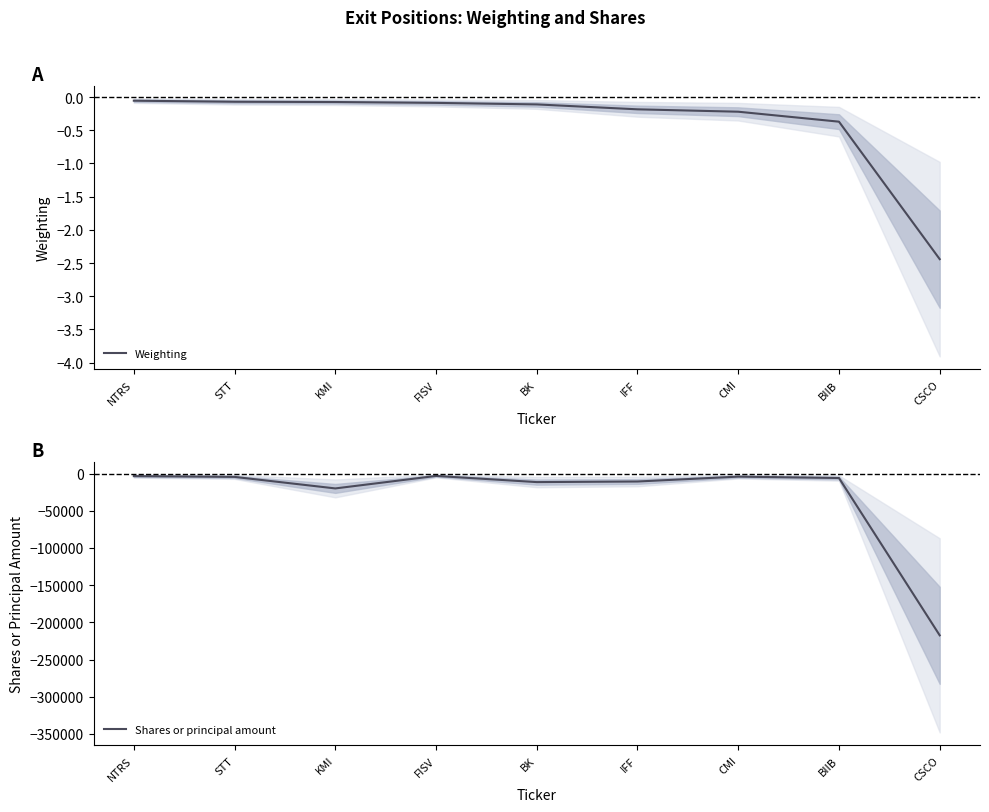

How many lines are shown in the chart?

2